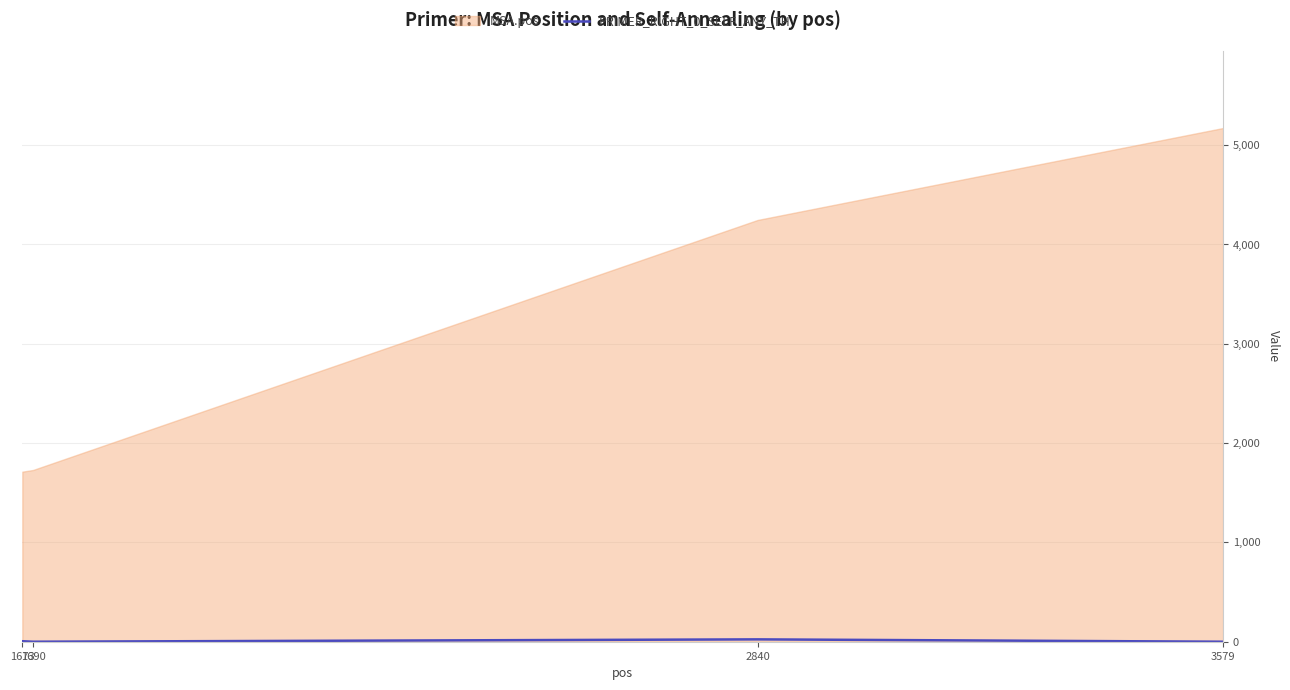

True or false: PRIMER_RIGHT_0_SELF_ANY_TH has more than 2 points higher than both neighbors.

False